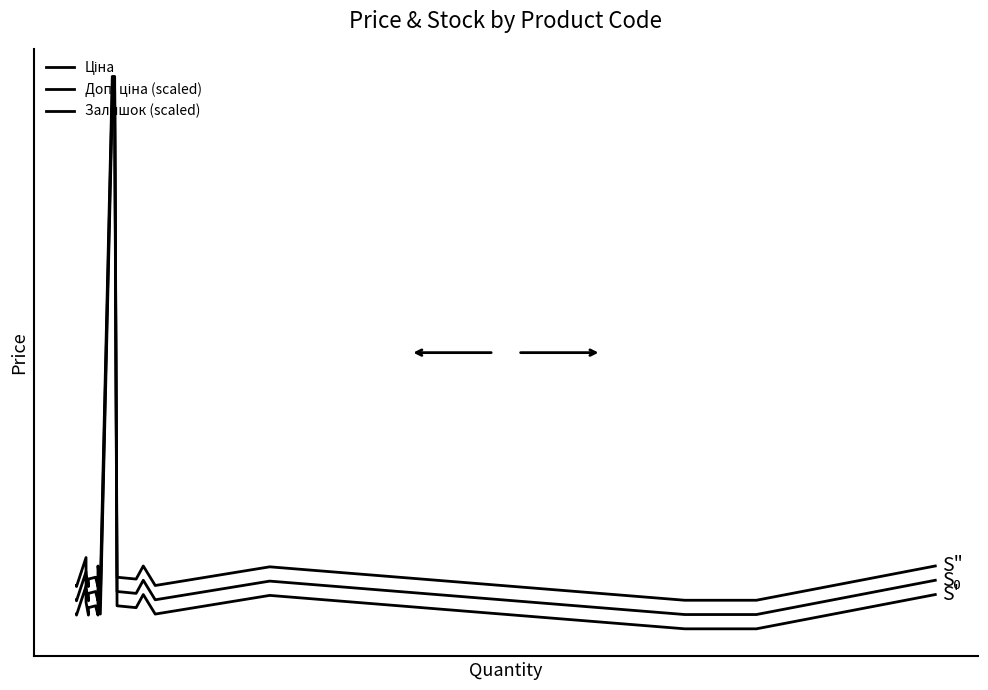

Does the chart have visible grid lines?

No